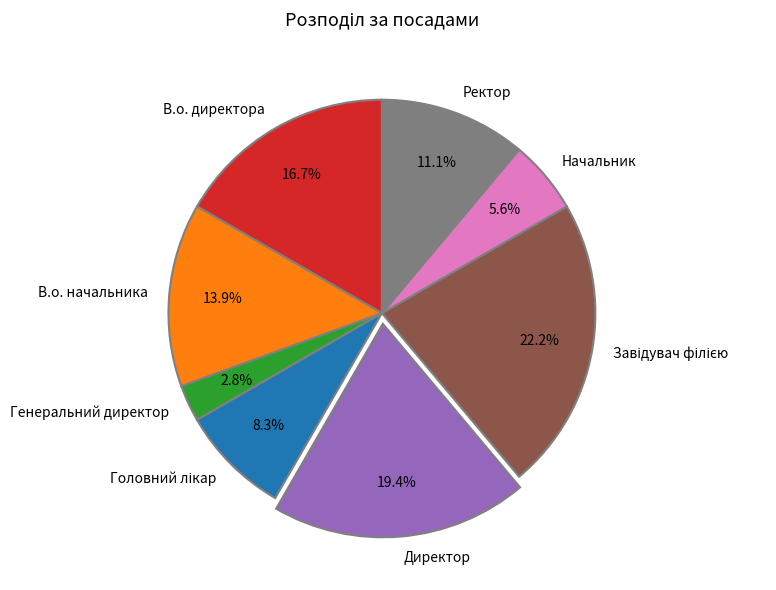

Does any single category account for the majority?

No